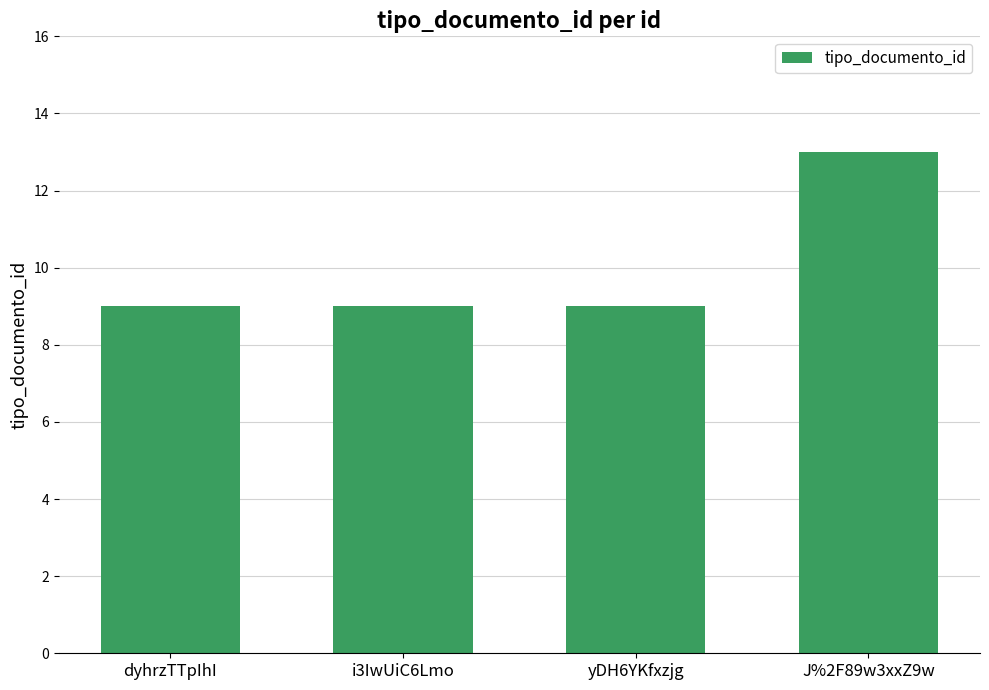

At which category does the chart reach its peak across all series?

J%2F89w3xxZ9w